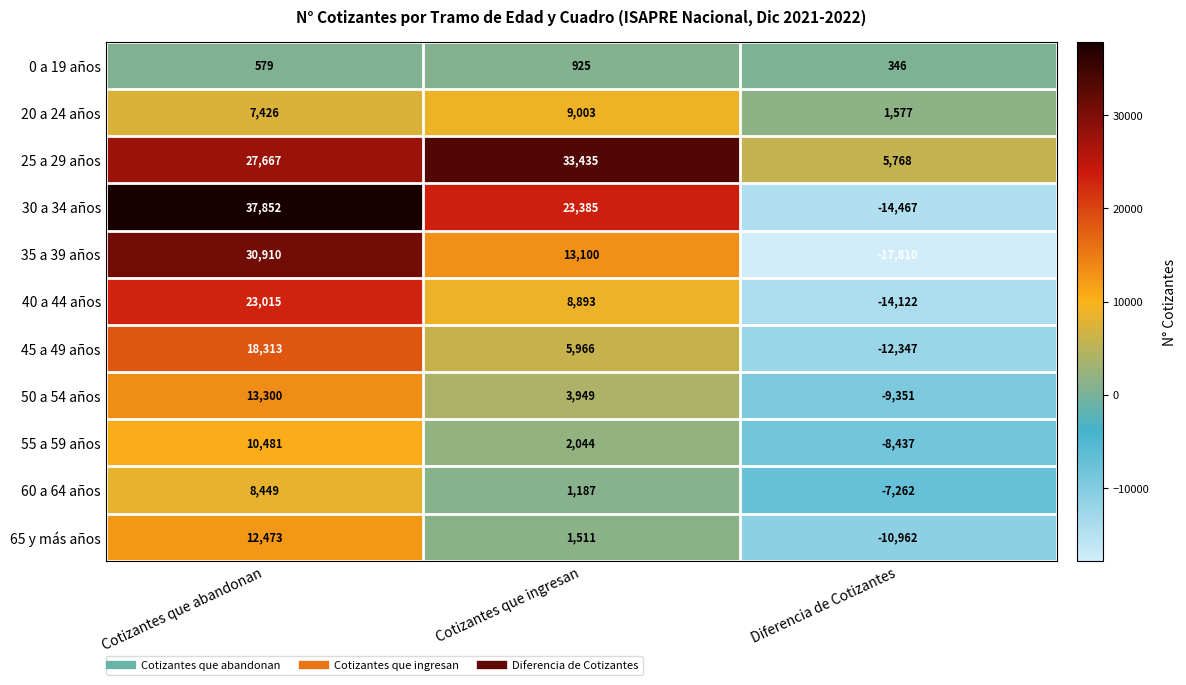

Which series changed the most between Cotizantes que abandonan and Diferencia de Cotizantes?

30 a 34 años